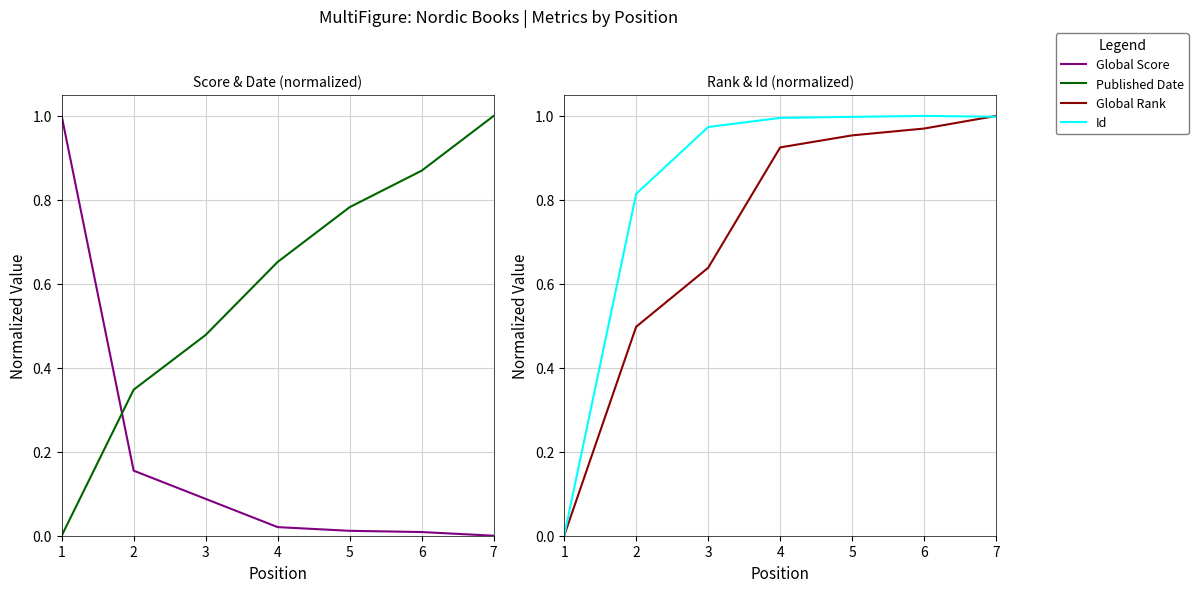

What is the spread (max minus min) of values at 4?

1.0